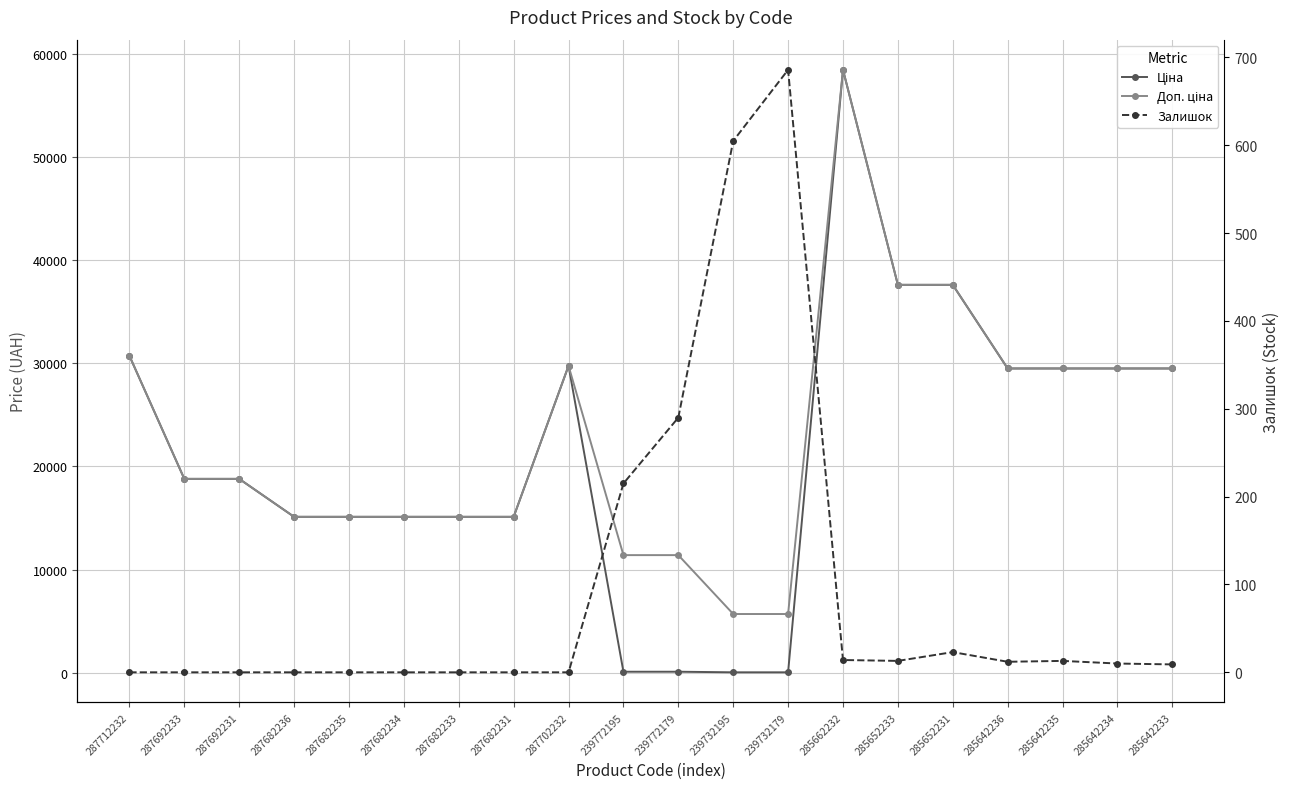

Is it true that Залишок equals 429.1 at 287682233?

False